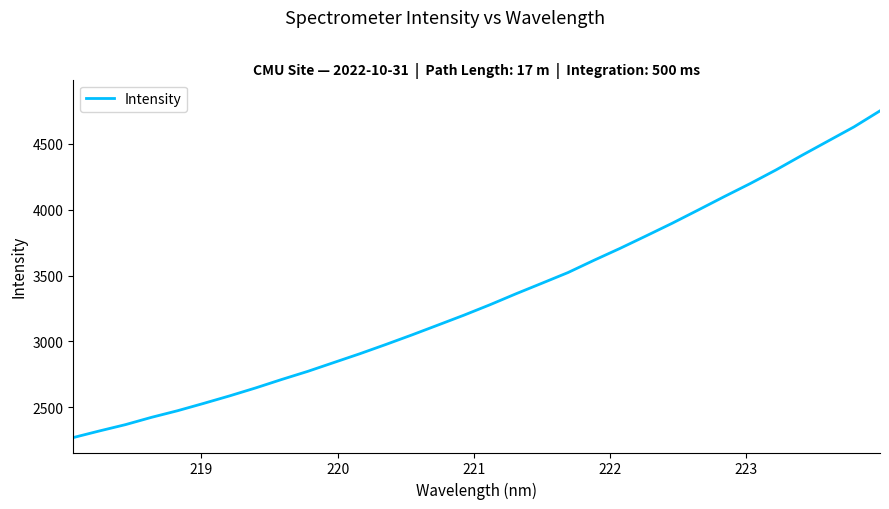

What is the minimum value shown in the chart?

2269.9